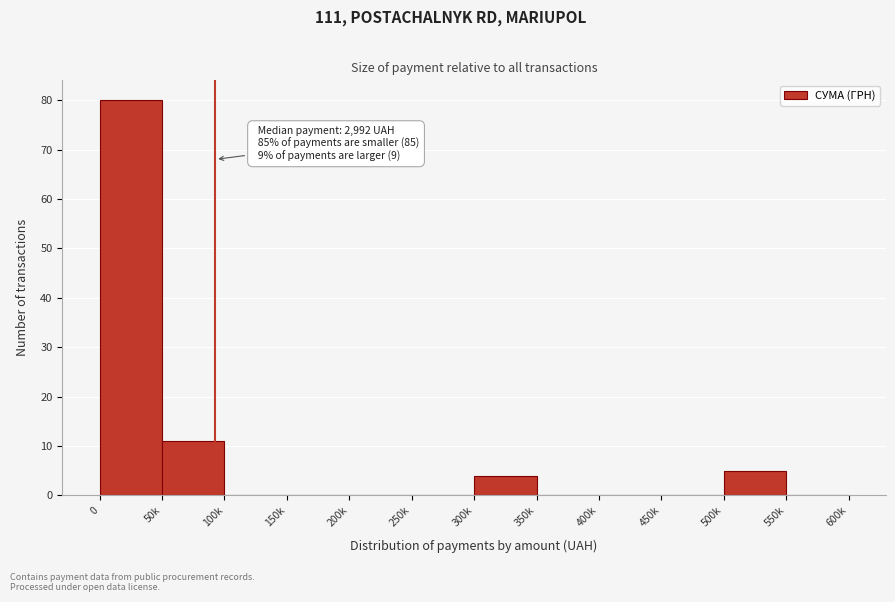

Reading left to right, what are all the values shown in this chart?

0=80	50k=11	100k=0	150k=0	200k=0	250k=0	300k=4	350k=0	400k=0	450k=0	500k=5	550k=0